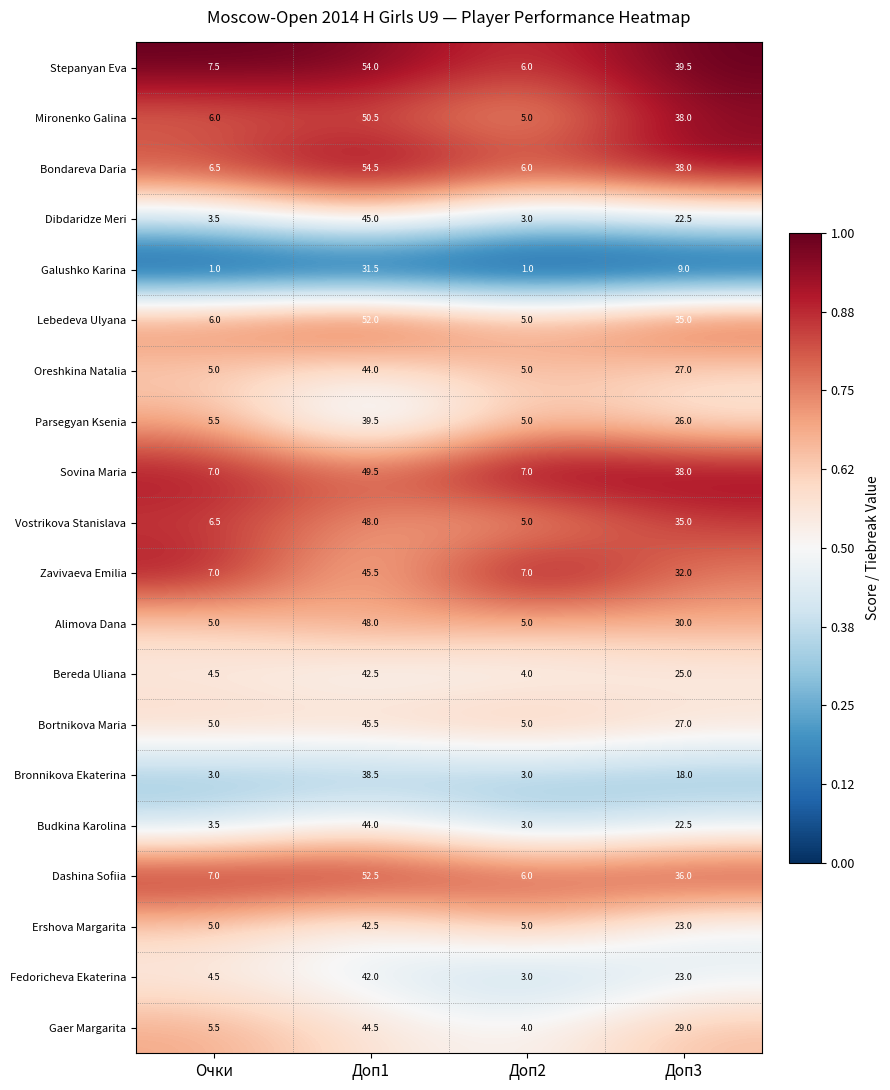

At which label does Dashina Sofiia reach its peak?

Доп1